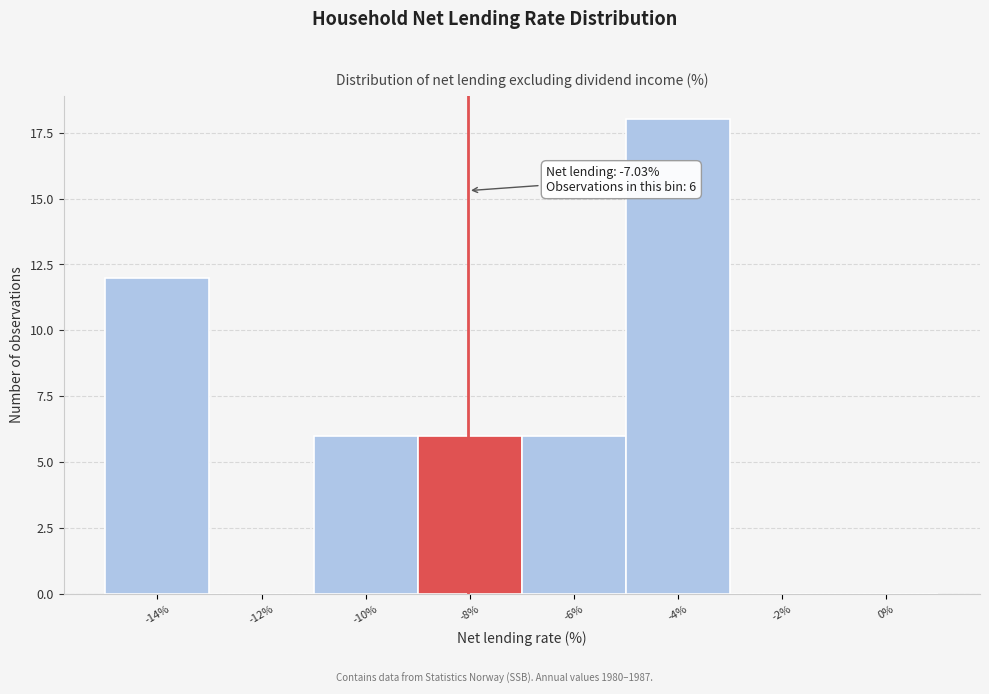

Reading right to left, what are all the values shown in this chart?

0%=0	-2%=0	-4%=18	-6%=6	-8%=6	-10%=6	-12%=0	-14%=12